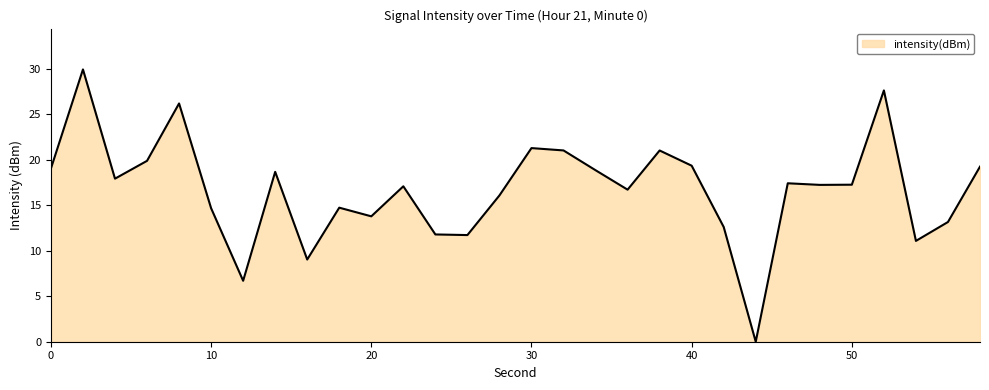

How many positive values are there?

29